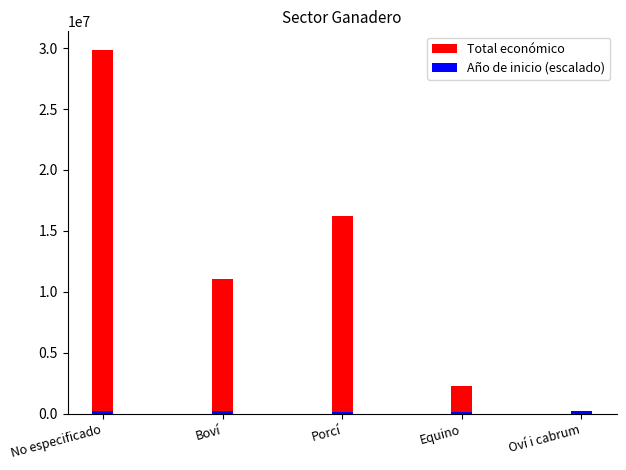

Rank the series by their maximum value, from lowest to highest.

Año de inicio (escalado), Total económico